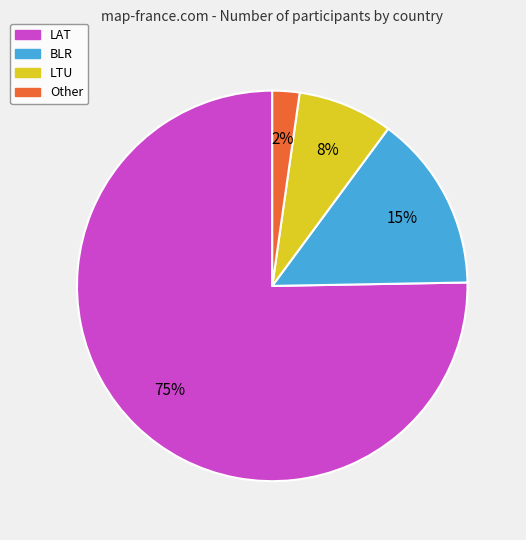

To the nearest percent, what is the average slice percentage?

25%